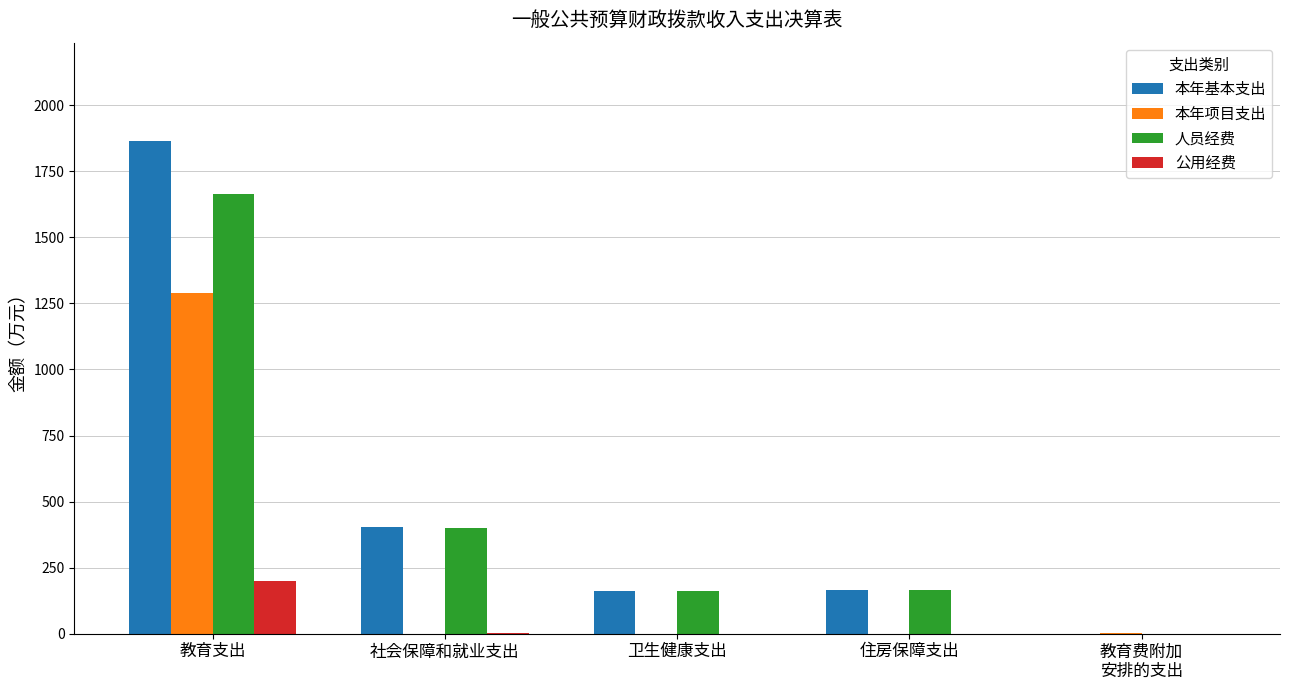

True or false: 本年项目支出 has a value of 537.2 at 卫生健康支出.

False